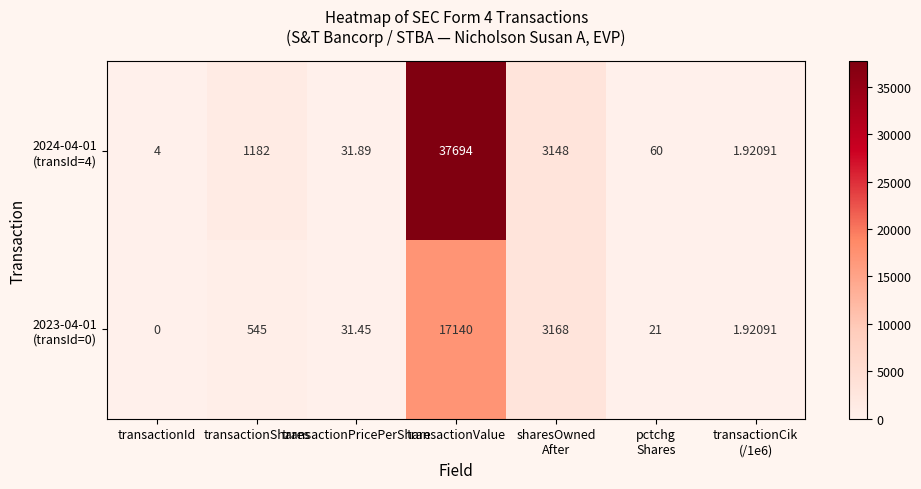

At which category does the chart reach its minimum across all series?

transactionId